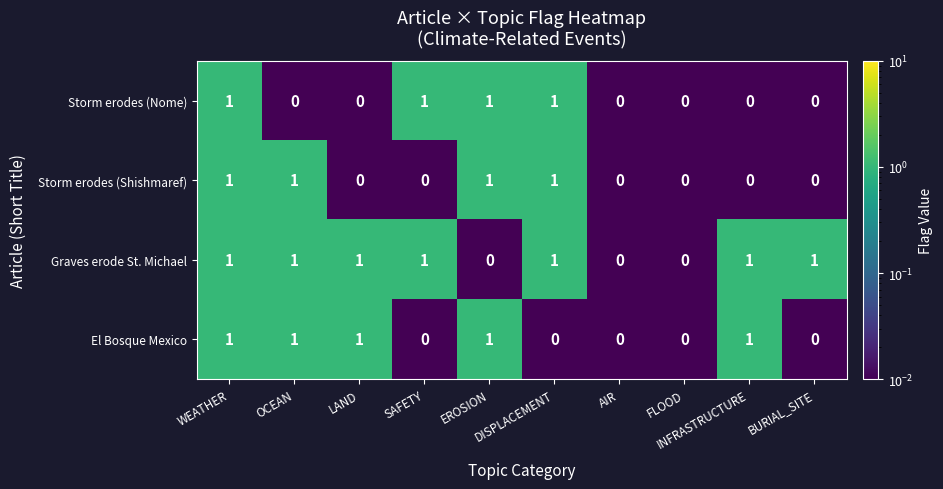

What is the difference between the highest and lowest values at EROSION?

1.0